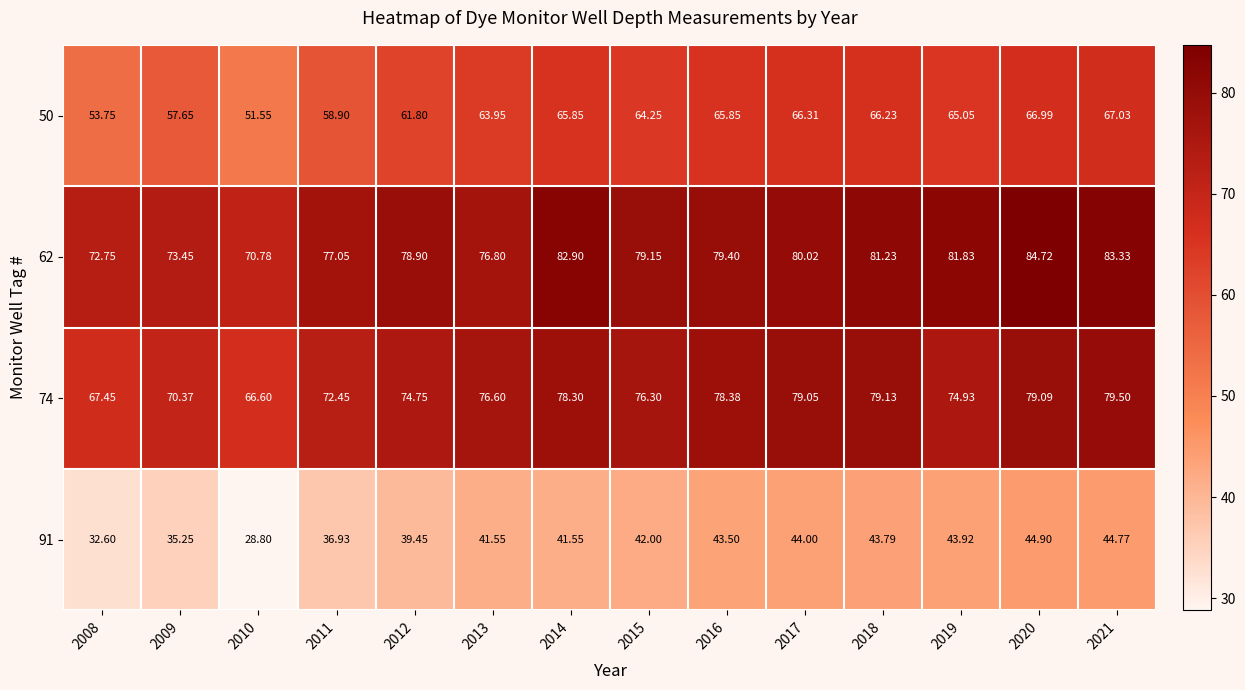

Is the value of 62 at 2020 greater than the value of 74 at 2008?

Yes